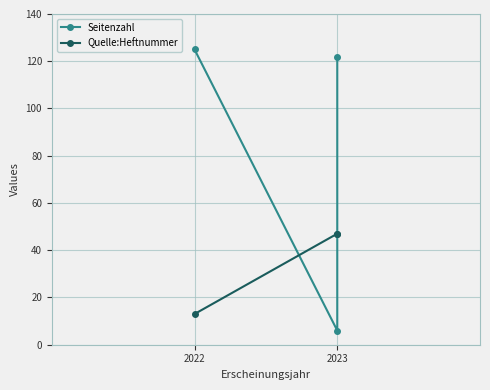

Which series has the largest total across all categories?

Seitenzahl